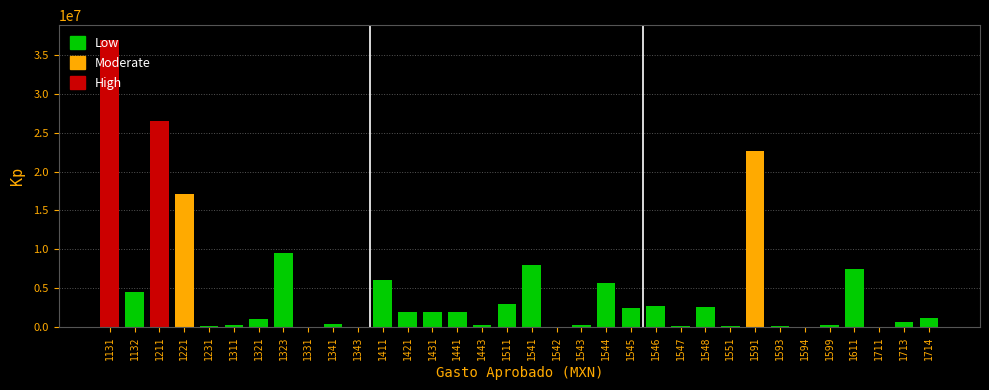

What is the greatest value displayed?

36950853